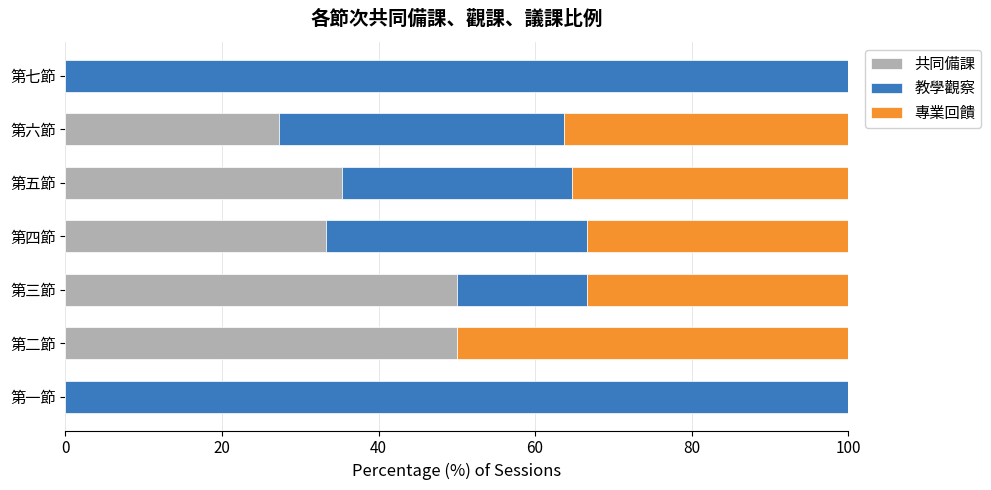

The value of 共同備課 at 第二節 is 50.0. True or false?

True